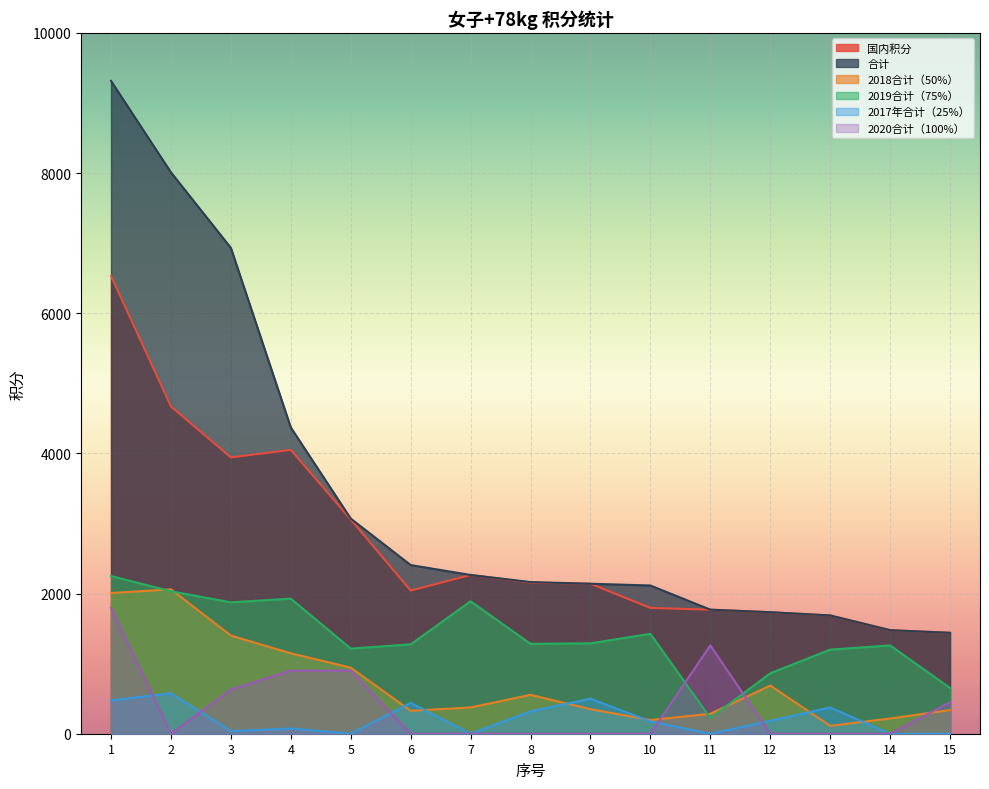

In 2019合计（75%）, how many points are lower than both neighbors (excluding endpoints)?

4